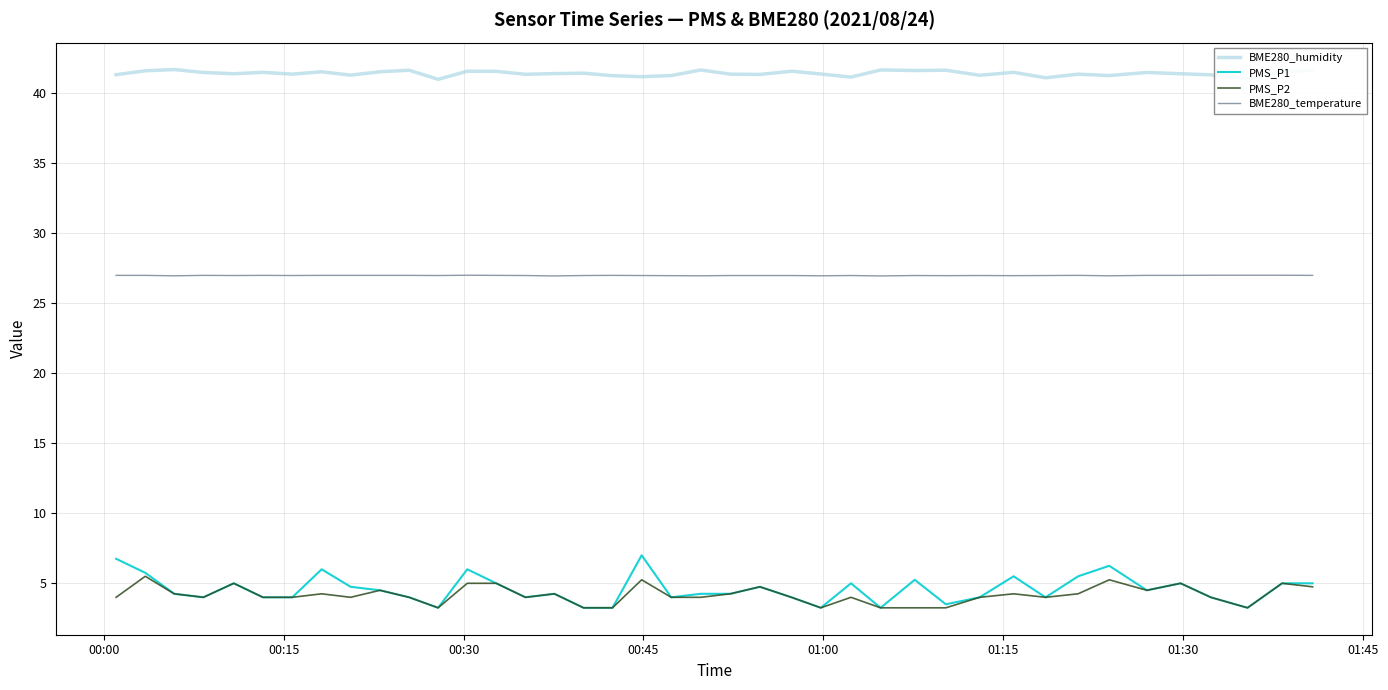

Which series has the largest range (max minus min)?

PMS_P1